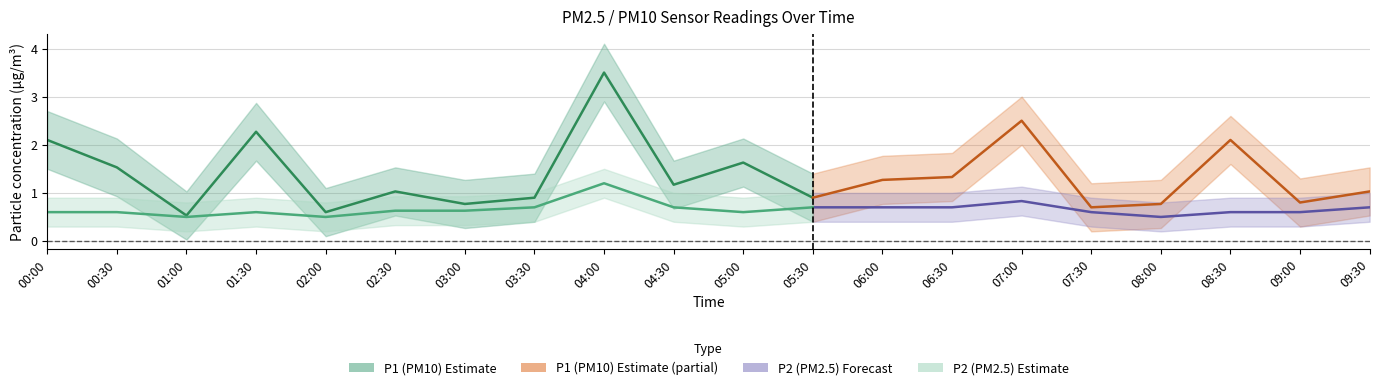

What is the value of the P1 point at the 4th from the left?

2.3